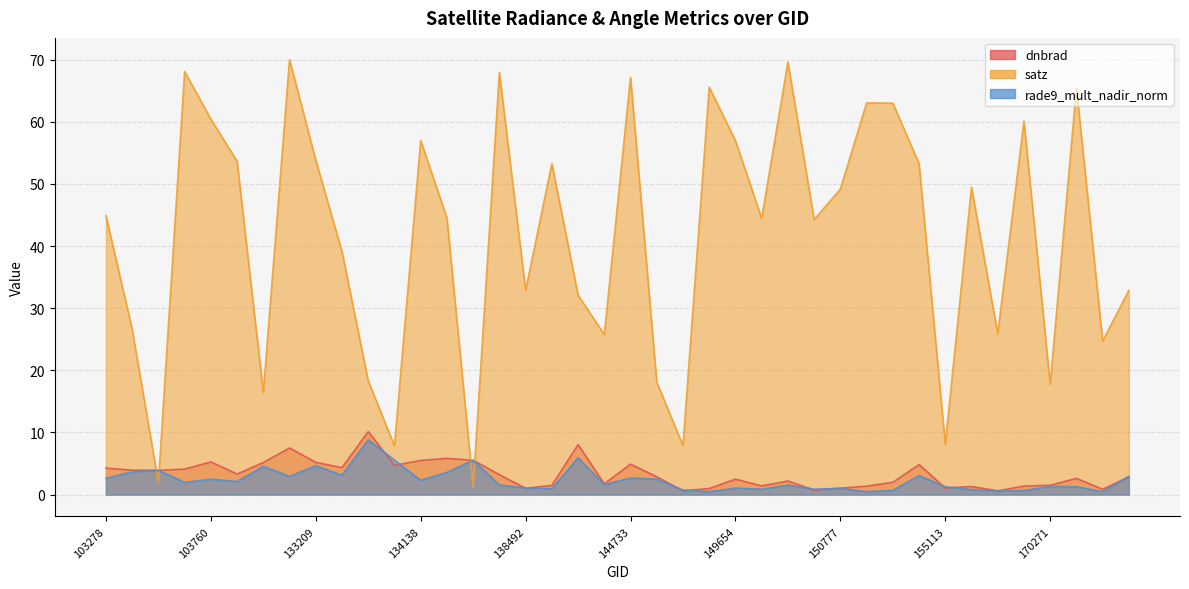

At which category is the sum across all series the highest?

132860